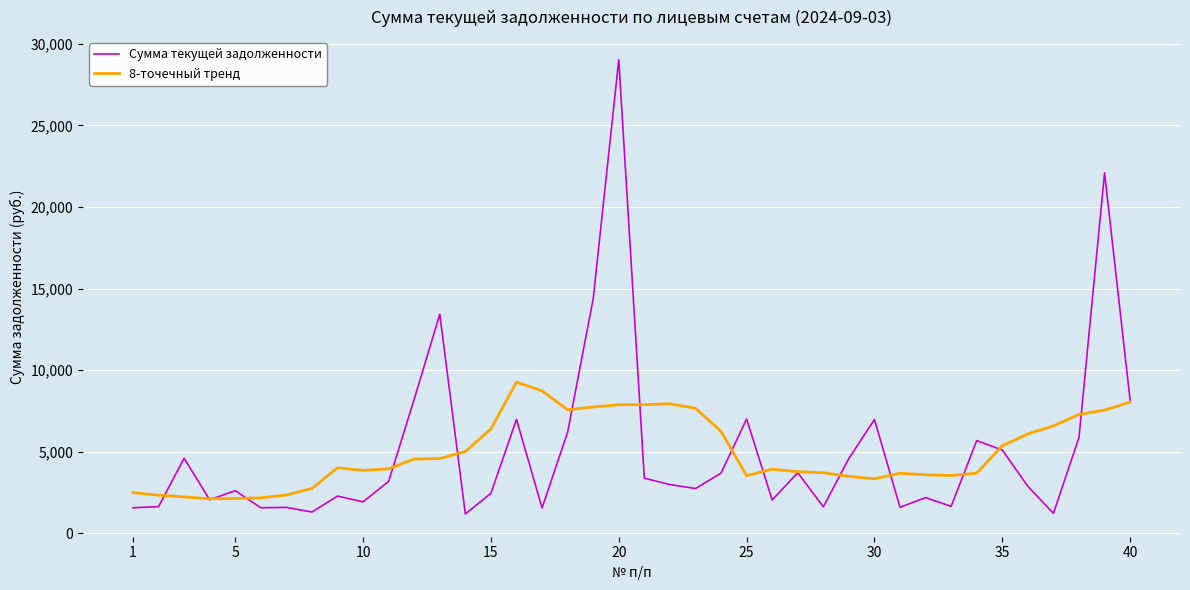

What is the greatest value displayed?

29025.0